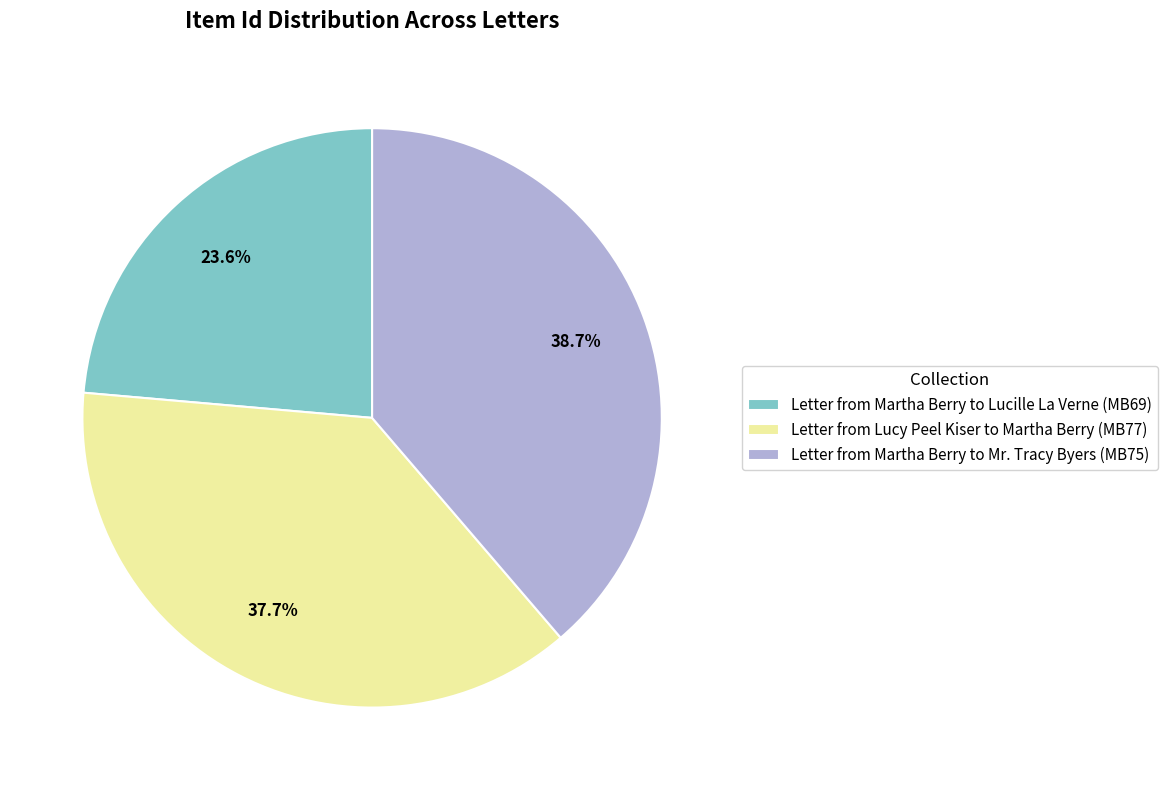

Which has a higher value, Letter from Martha Berry to Lucille La Verne (MB69) or Letter from Martha Berry to Mr. Tracy Byers (MB75)?

Letter from Martha Berry to Mr. Tracy Byers (MB75)